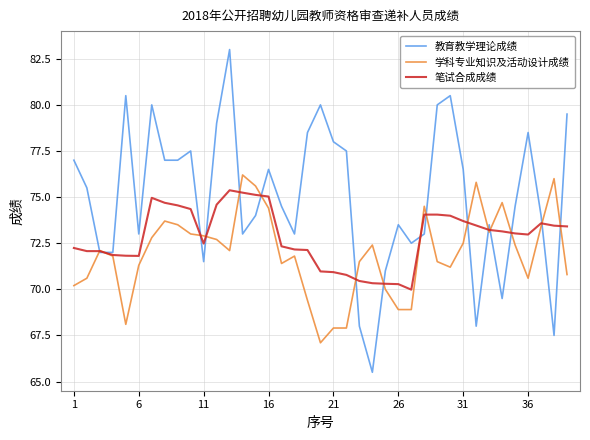

What is the average value of the 学科专业知识及活动设计成绩 series?

71.9